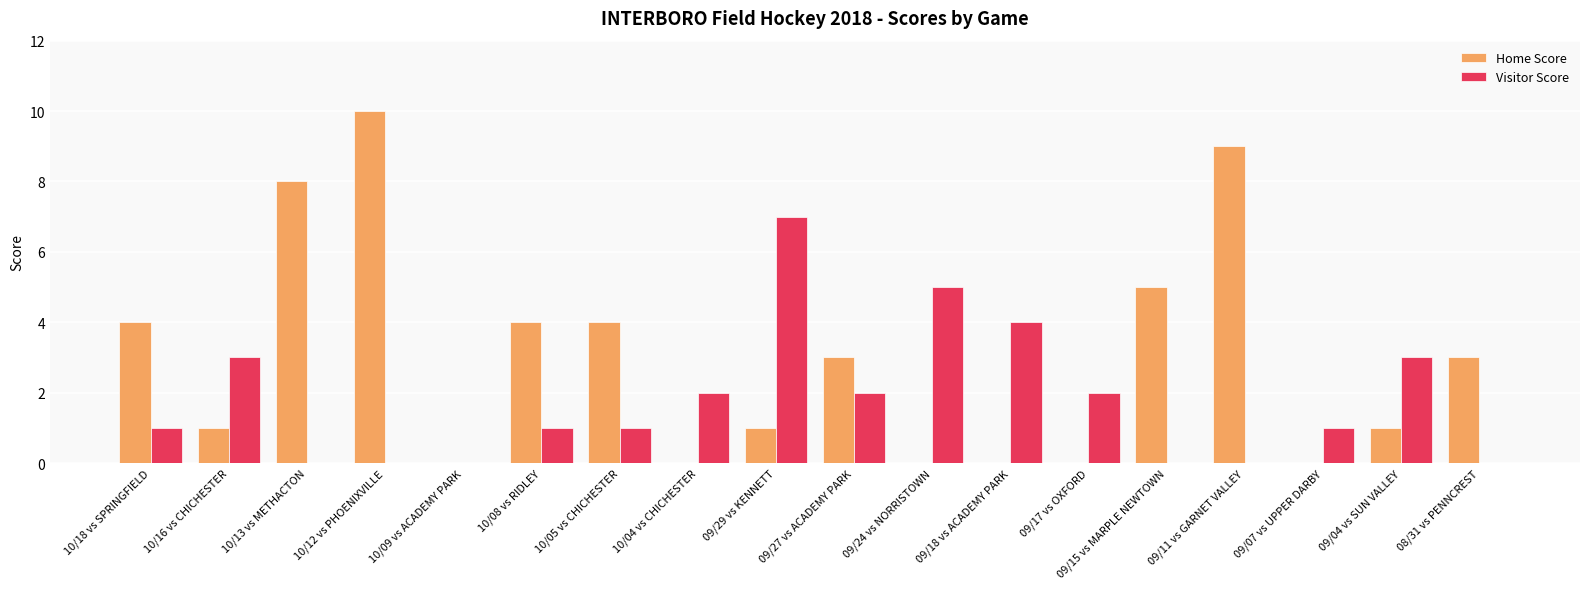

Which category has the highest value across all series?

10/12 vs PHOENIXVILLE